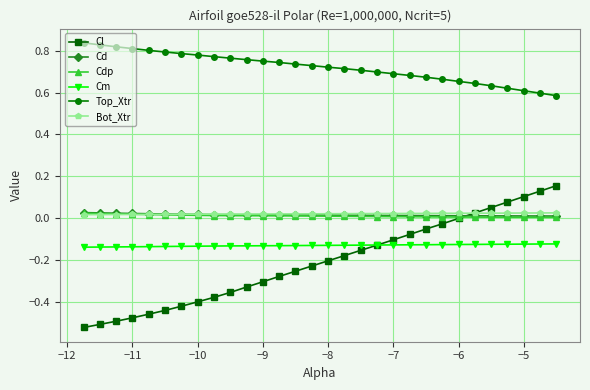

Which series has the widest spread of values?

Cl